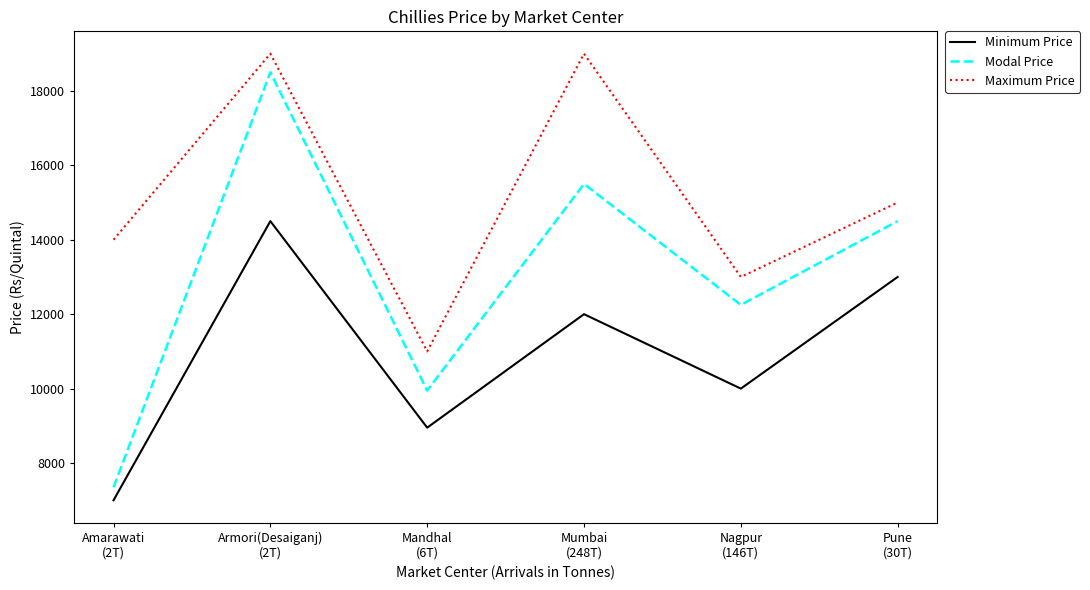

What is the difference between the maximum and minimum values in the Maximum Price series?

8000